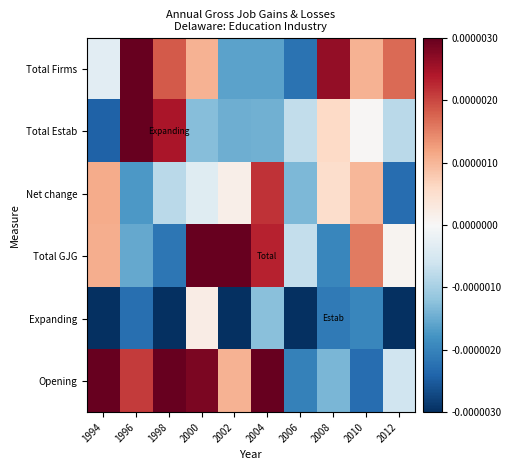

At 2004, list the series in order from largest to smallest.

Opening, Total GJG, Net change, Expanding, Total Estab, Total Firms